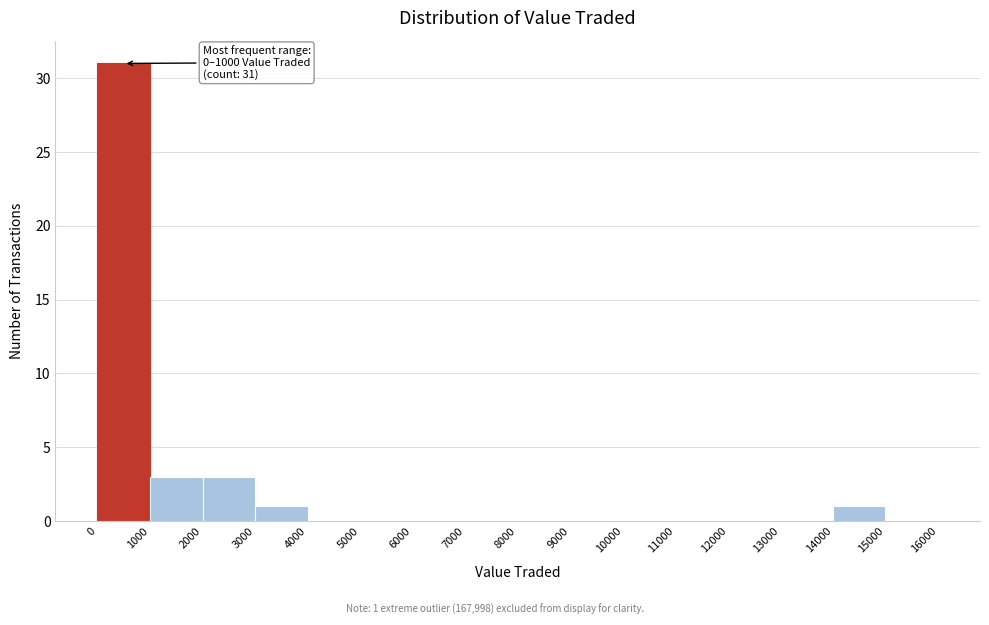

Over which range of the x-axis is the bar tallest?

0 to 1000